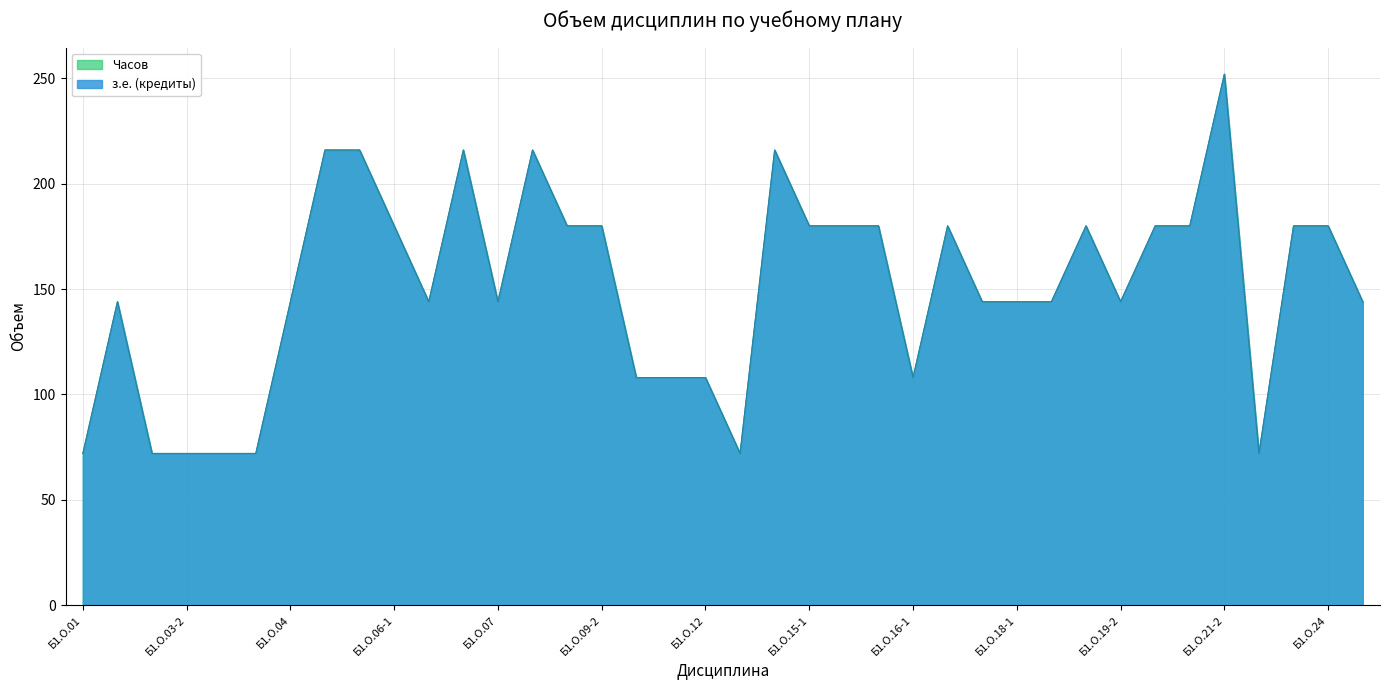

Which series has the largest total across all categories?

з.е. (кредиты)